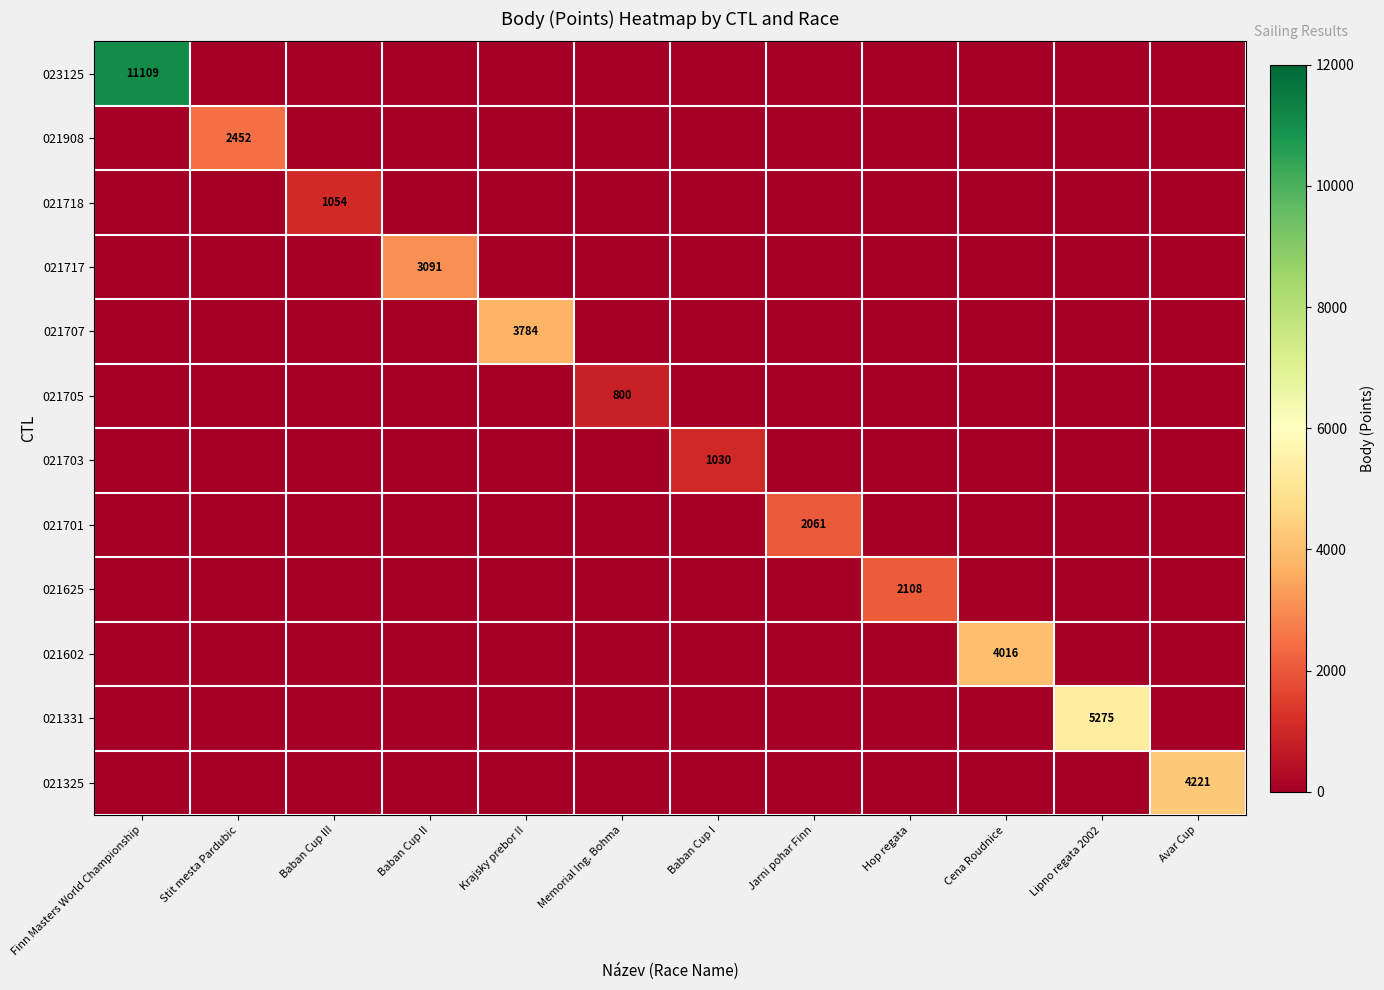

The value of 021701 at Jarni pohar Finn is 2061. True or false?

True